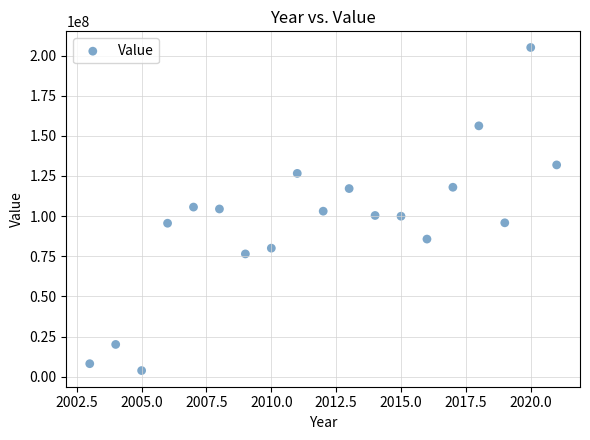

What is the range of Y values (max minus min)?

201149995